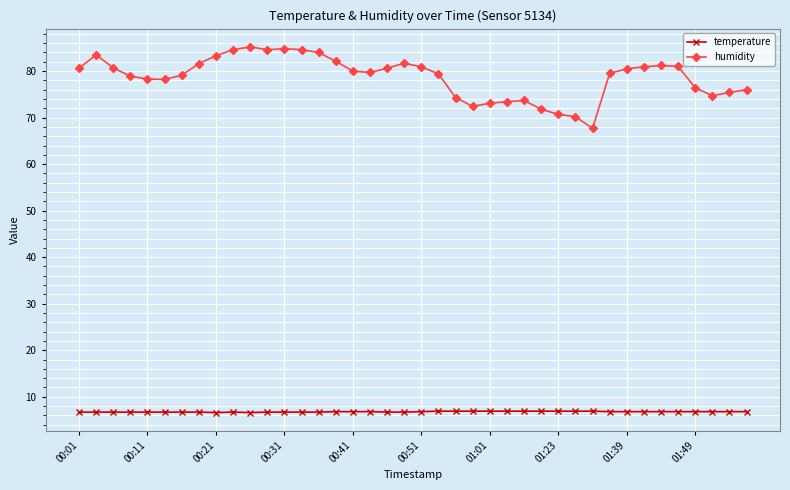

At how many categories does at least one series exceed 59?

40